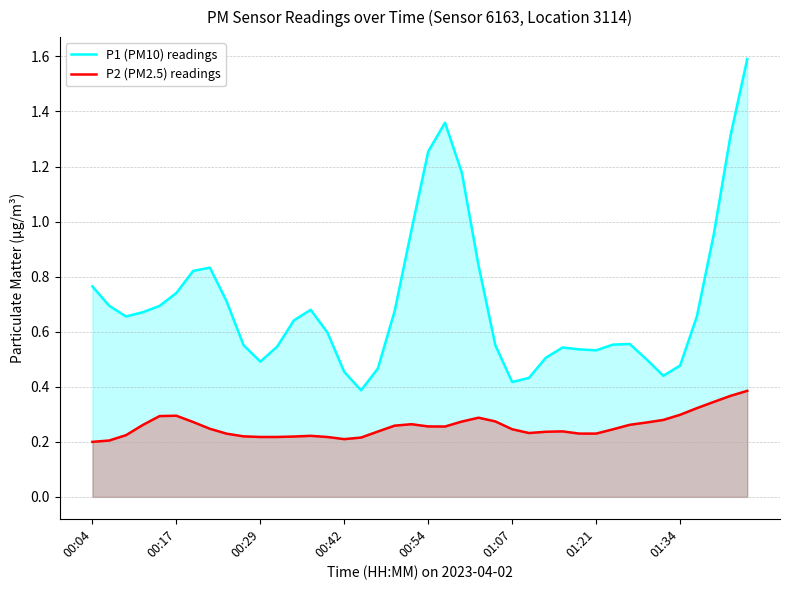

What is the total value across all series at 37?

1.3